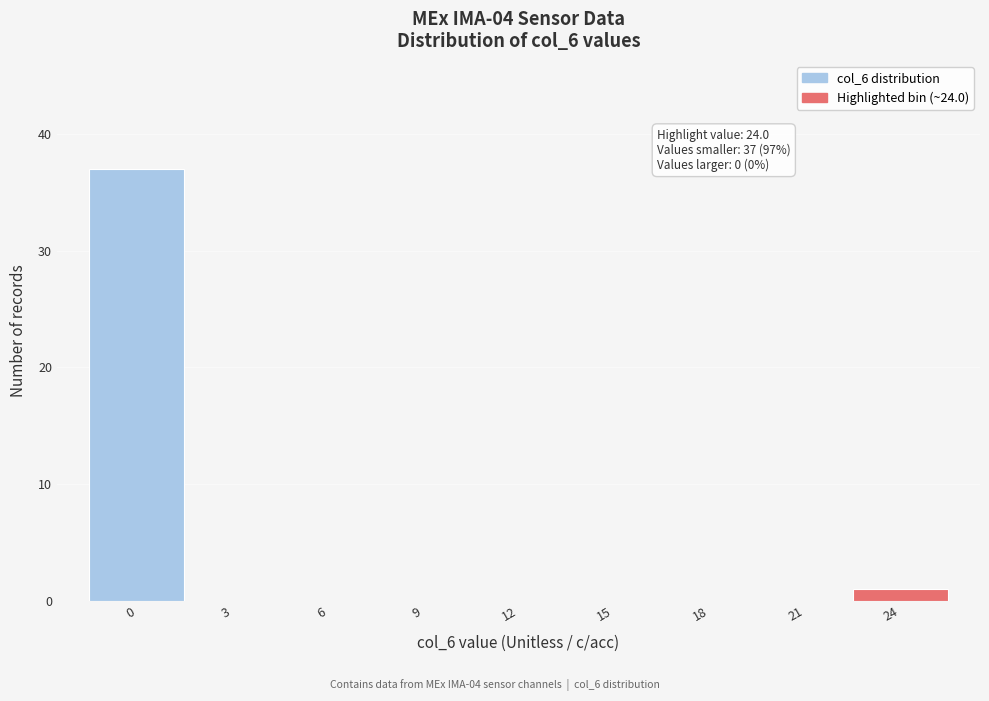

Reading right to left, extract all data points from this chart.

24=1	21=0	18=0	15=0	12=0	9=0	6=0	3=0	0=37